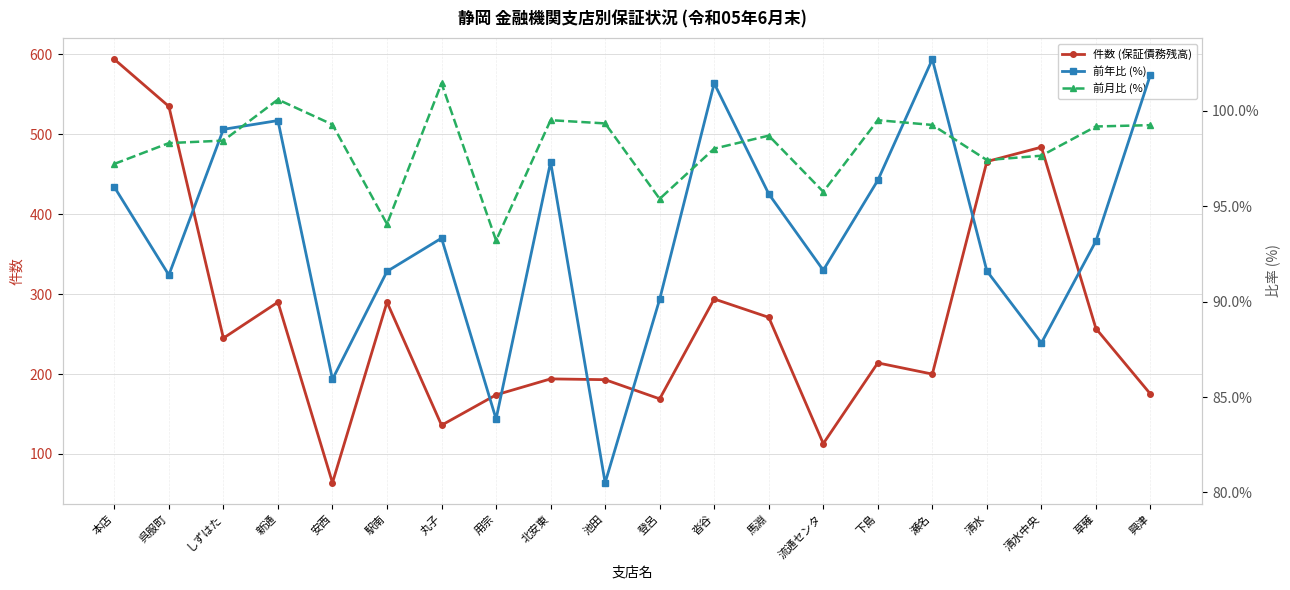

Is this an area chart (filled region under the line)?

No